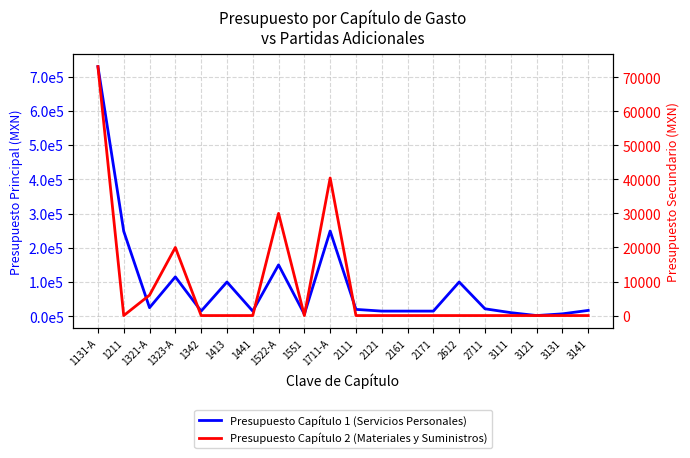

True or false: Presupuesto Capítulo 1 (Servicios Personales) has a value of 7836.7 at 1441.

False